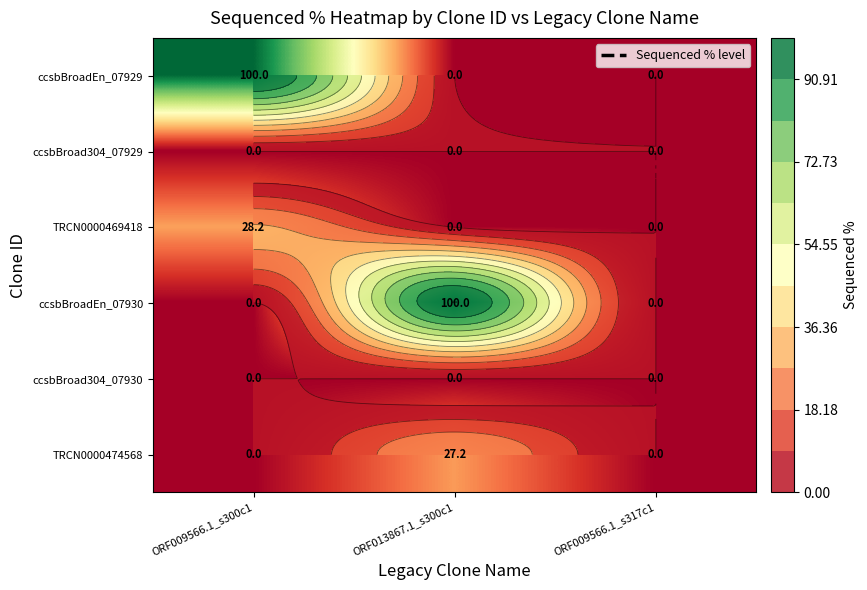

What is the difference between the ccsbBroadEn_07929 values at ORF009566.1_s300c1 and ORF009566.1_s317c1?

100.0